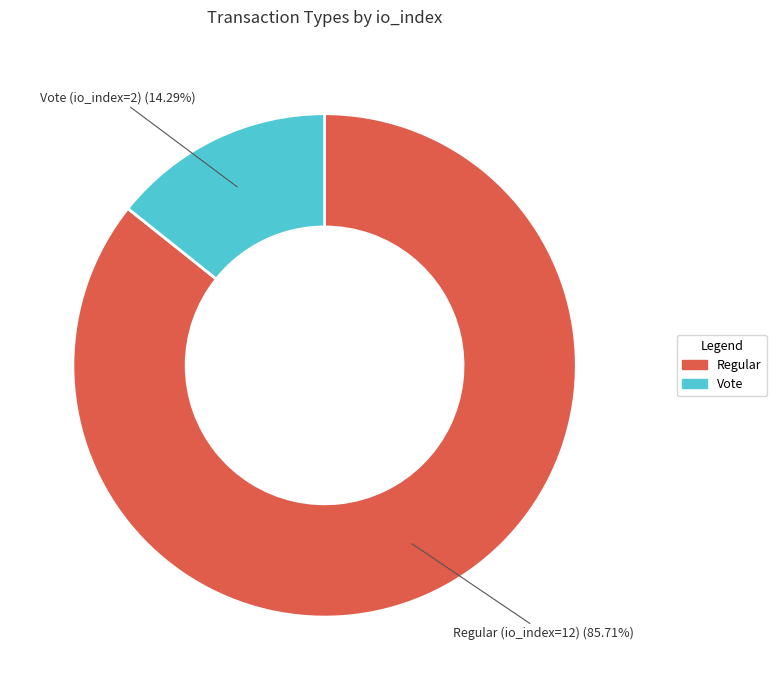

Does any single category account for the majority?

Yes